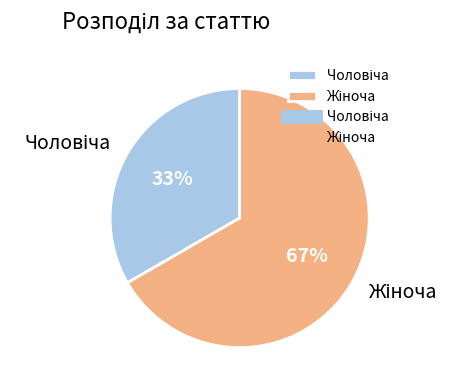

To the nearest percent, what is the average slice percentage?

50%